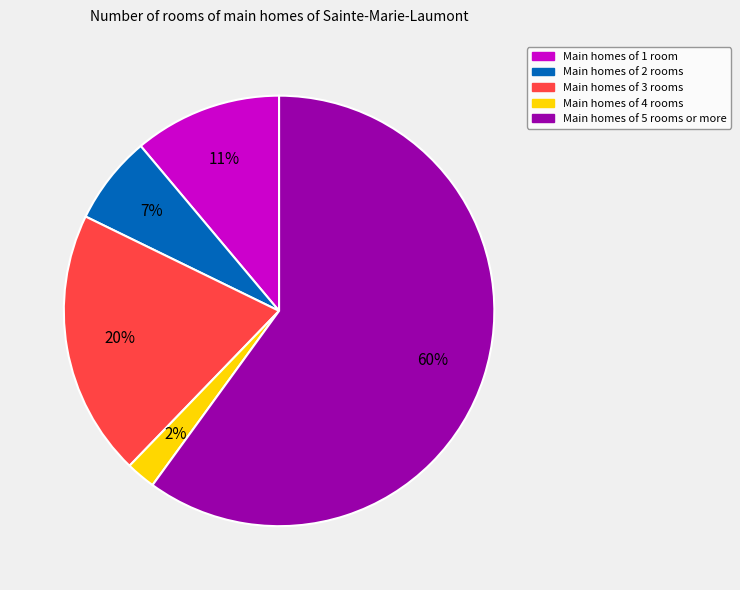

To the nearest percent, what is the difference between the largest and smallest slice percentages?

58%